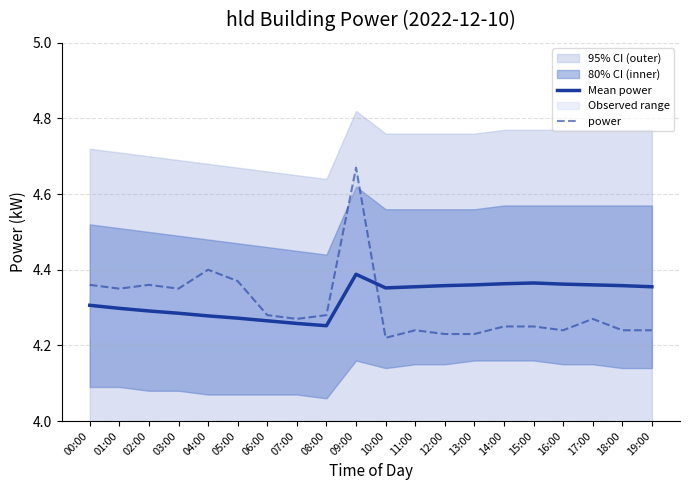

Does the chart have visible grid lines?

Yes